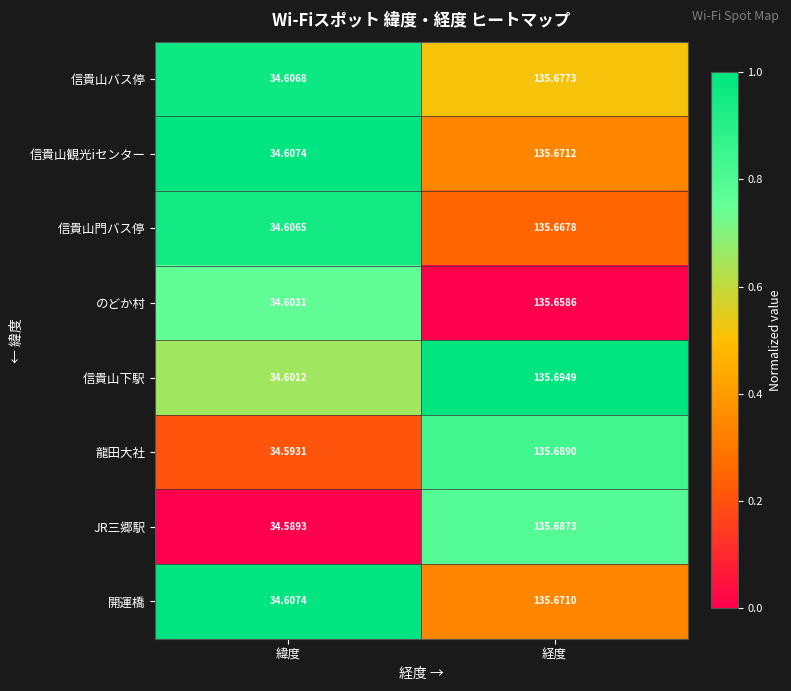

Where is 信貴山観光iセンター nearest to the value 85?

緯度